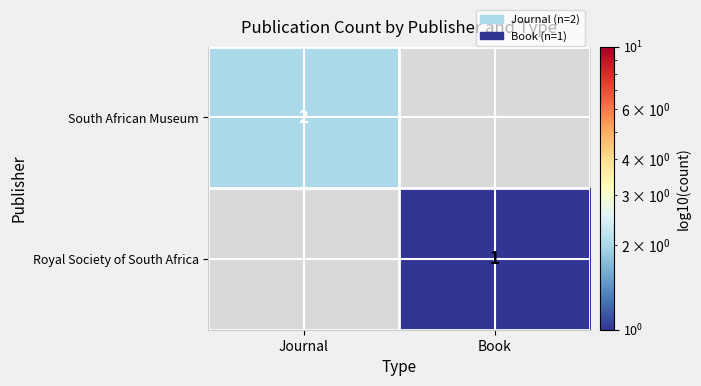

What is the greatest value displayed?

2.0